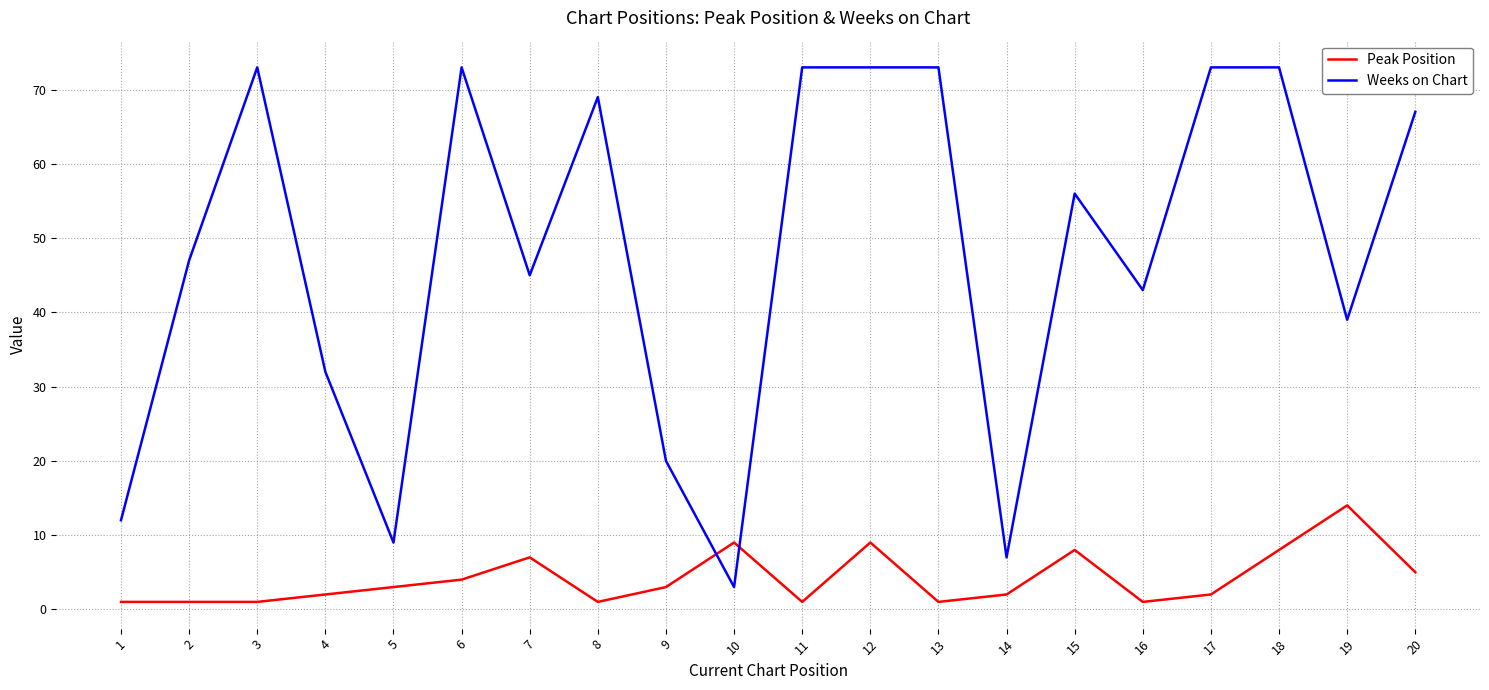

True or false: Peak Position has more than 1 interior local peaks.

True